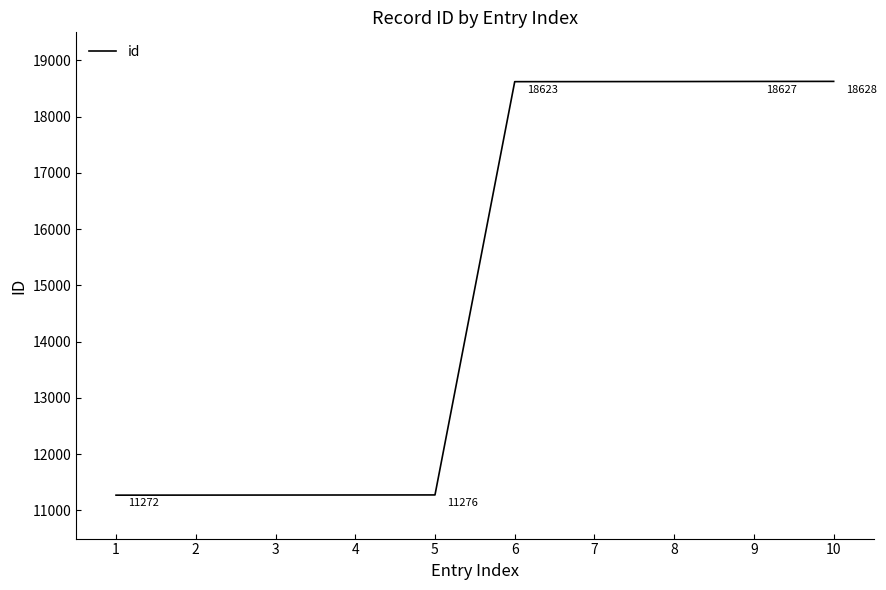

Rank the categories by value from highest to lowest.

10, 9, 8, 7, 6, 5, 4, 3, 2, 1